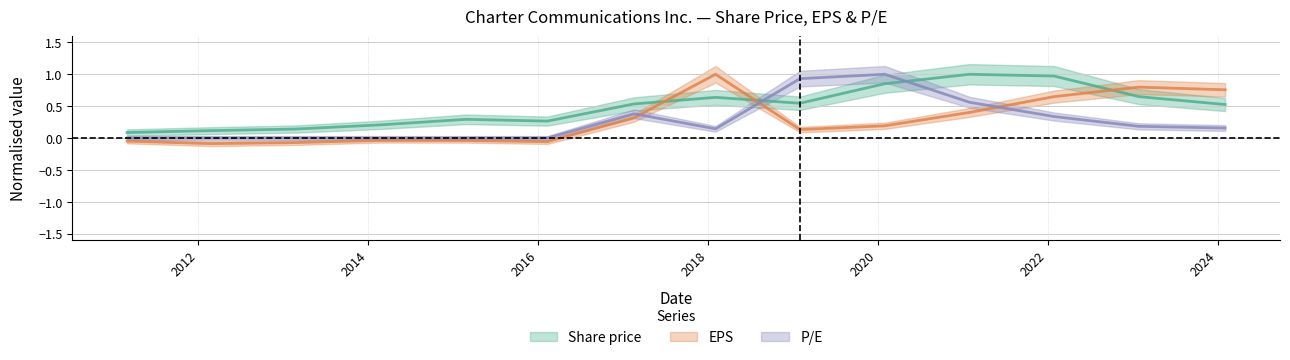

Between 2015-02-24 and 2019-01-31, which is larger?

2019-01-31